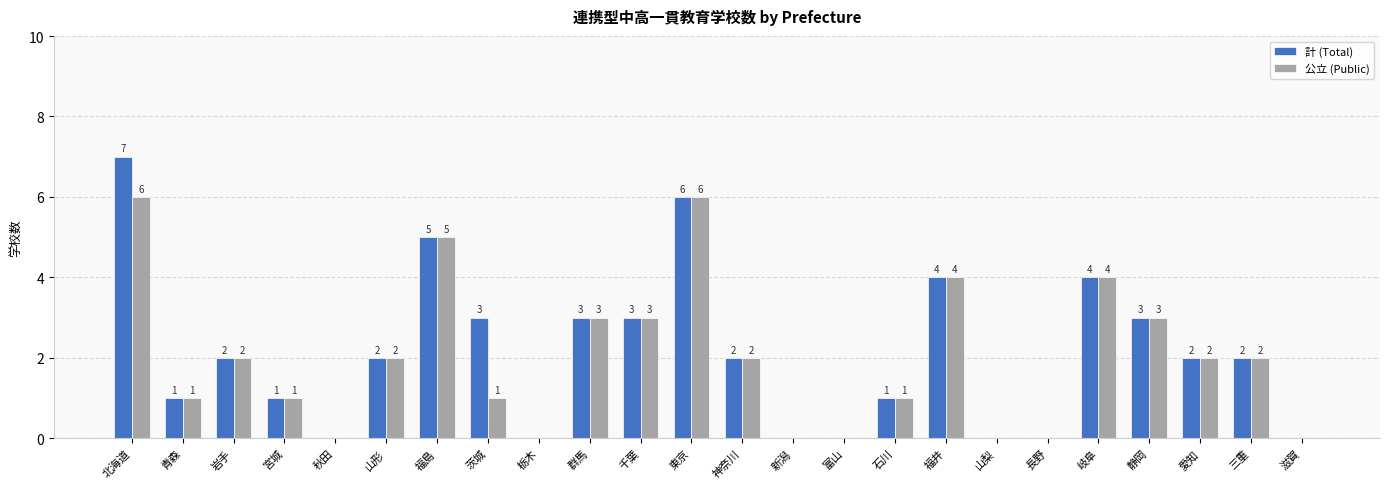

What is the greatest value displayed?

7